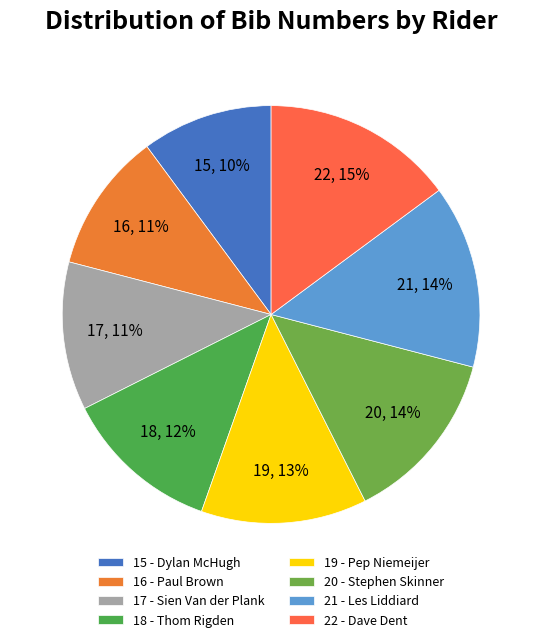

What percentage is NOT represented by 17 - Sien Van der Plank?

88.5%